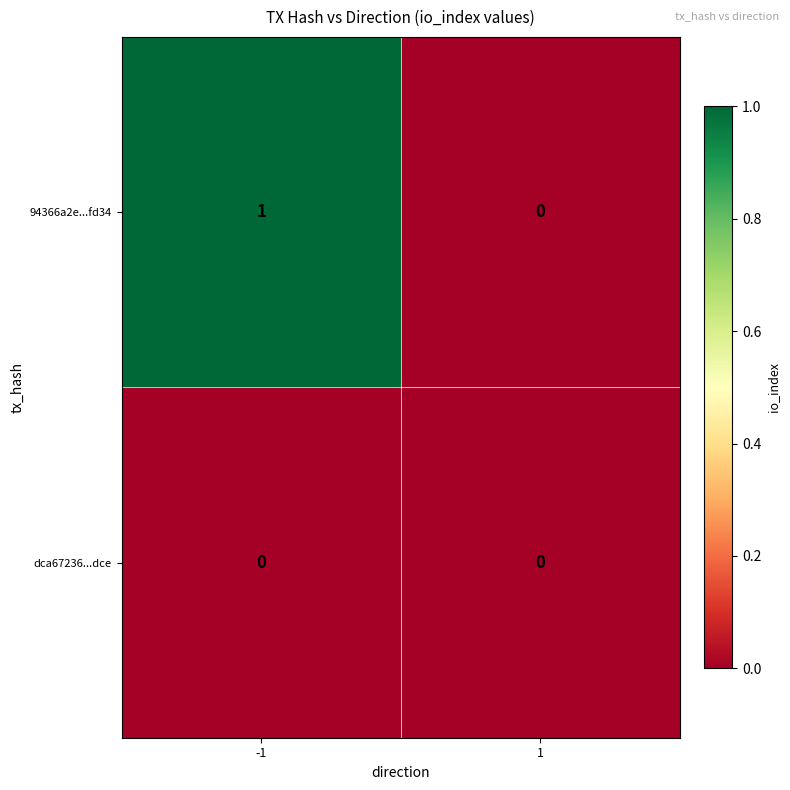

Which series has the largest total across all categories?

94366a2e...fd34